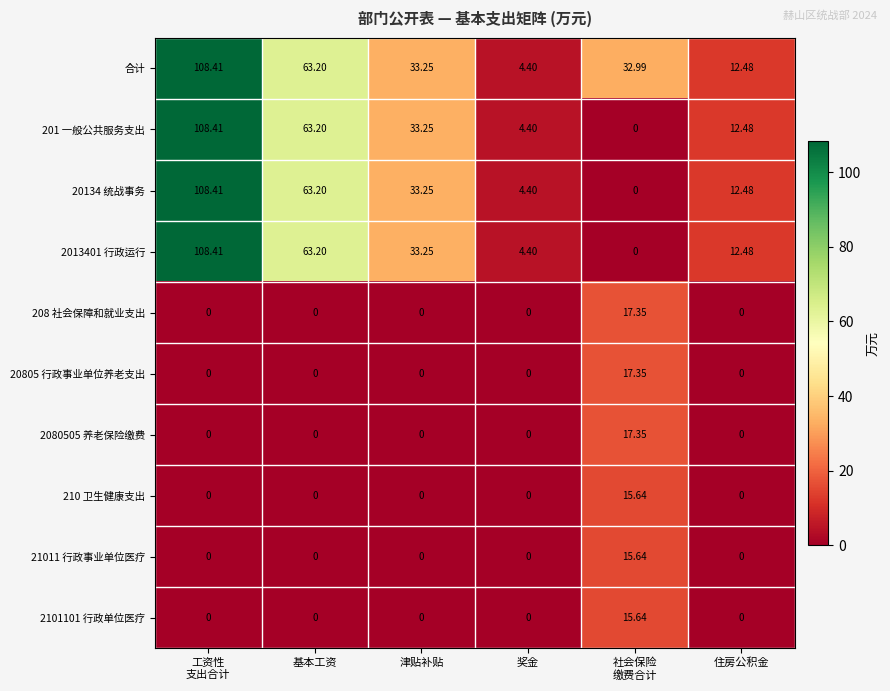

What is the total value across all series at 社会保险
缴费合计?

132.0